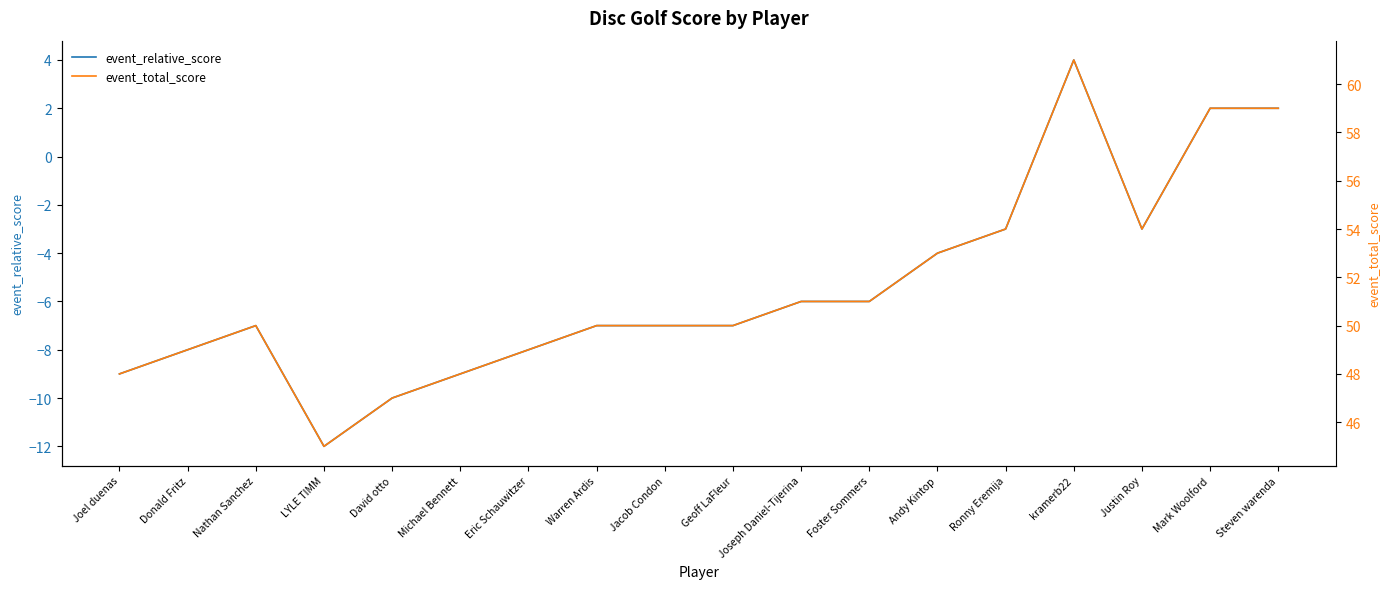

True or false: event_relative_score and event_total_score intersect in this chart.

False